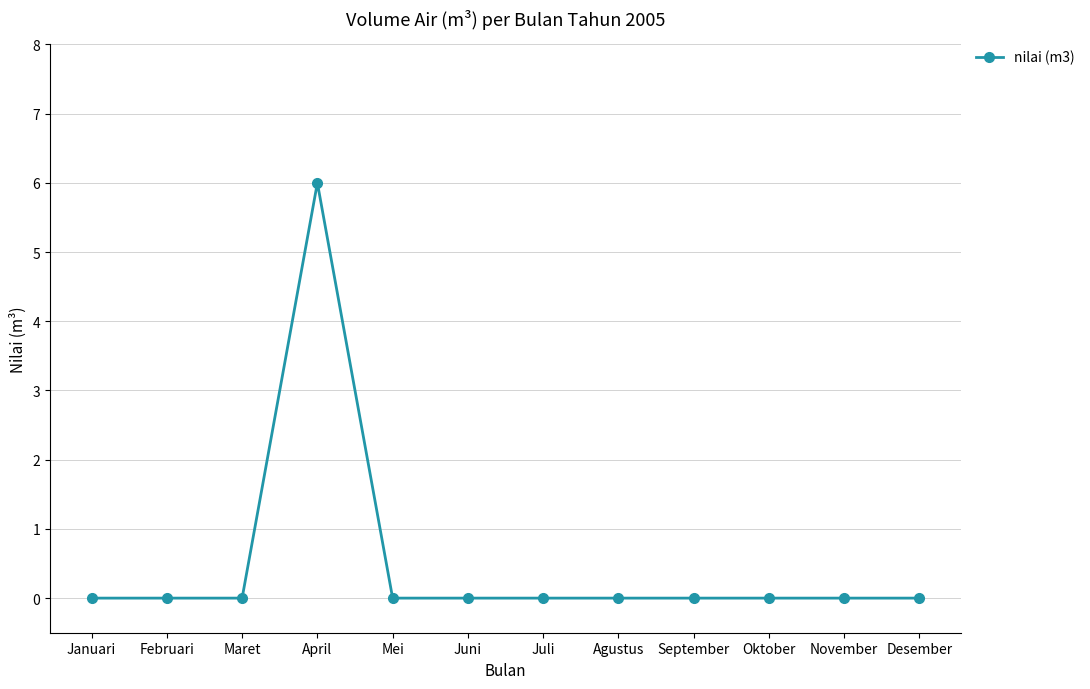

The chart shows a value of 2 at Februari. True or false?

False